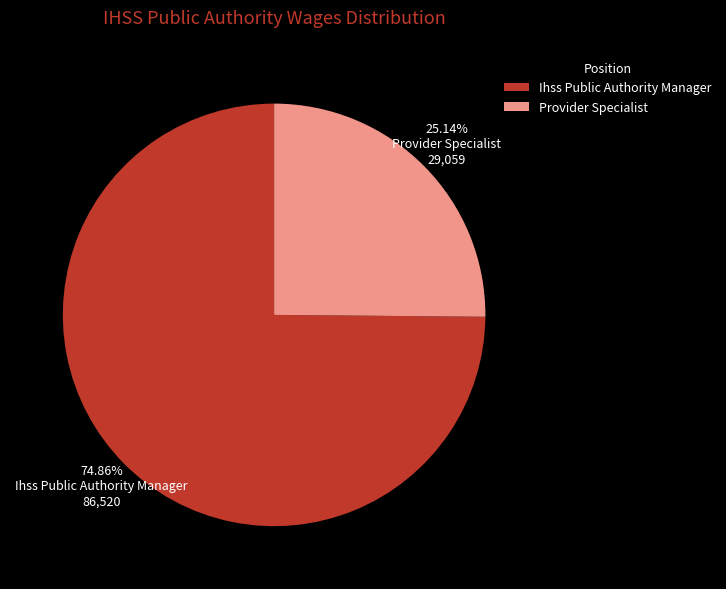

Rank the categories by value from highest to lowest.

Ihss Public Authority Manager, Provider Specialist